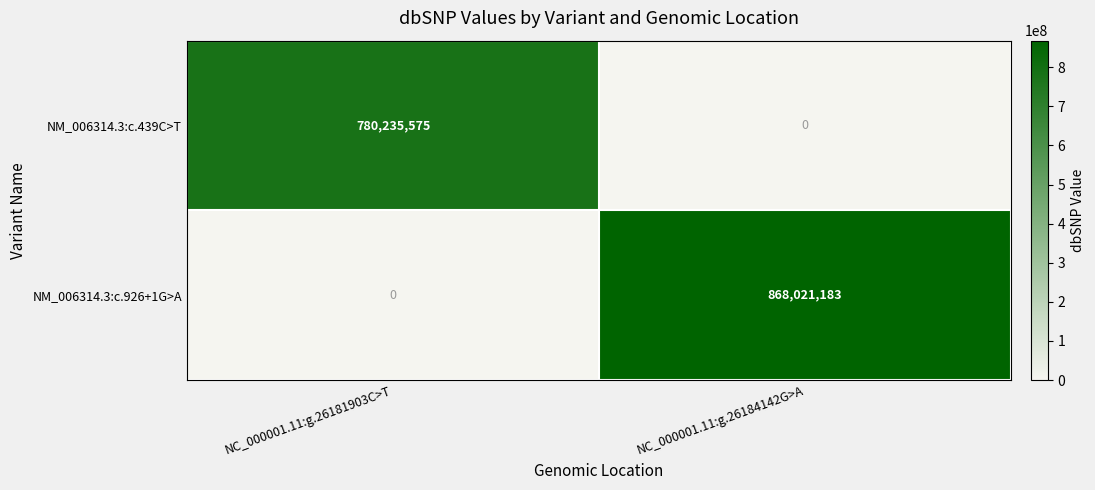

What is the difference between the maximum and minimum values in the NM_006314.3:c.926+1G>A series?

868021183